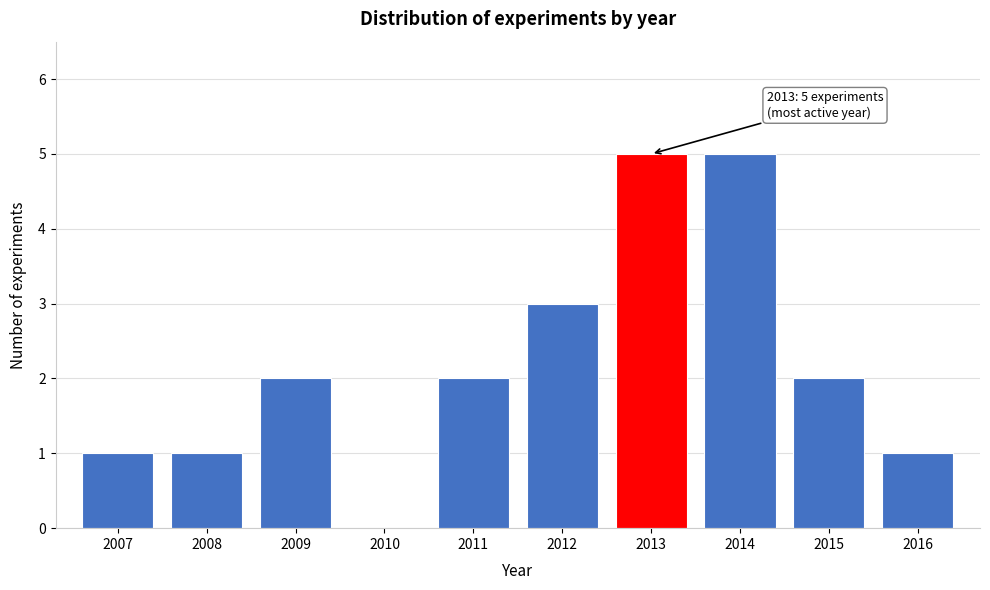

Reading left to right, transcribe all the data shown in this chart.

2007=1	2008=1	2009=2	2010=0	2011=2	2012=3	2013=5	2014=5	2015=2	2016=1